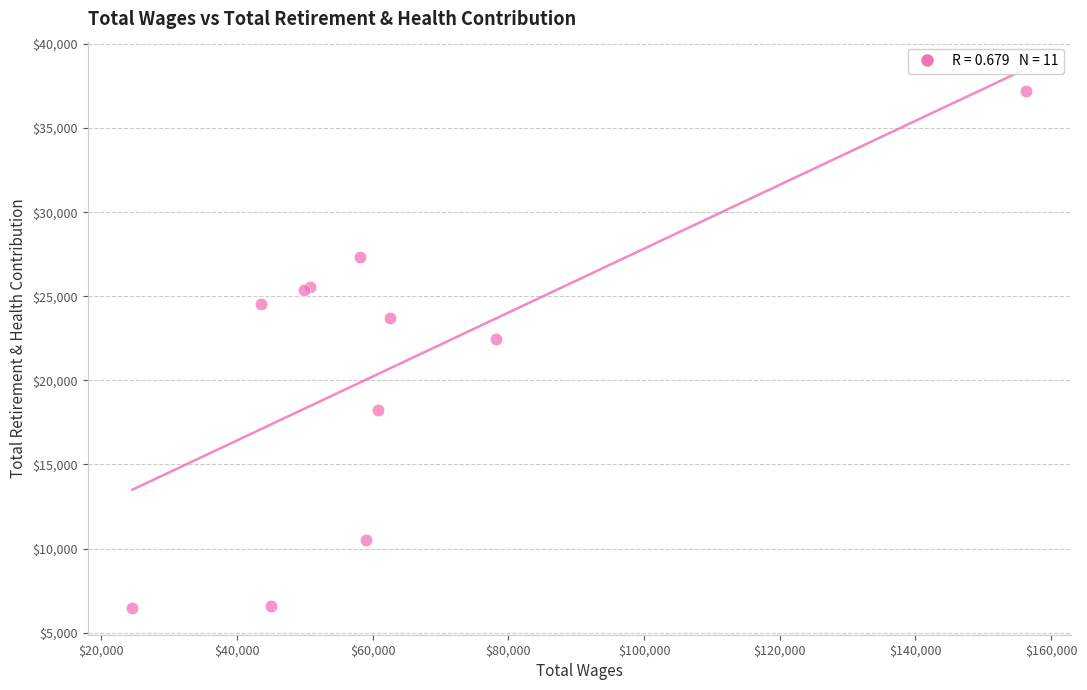

What Y value in the scatter plot is closest to 21835?

22464